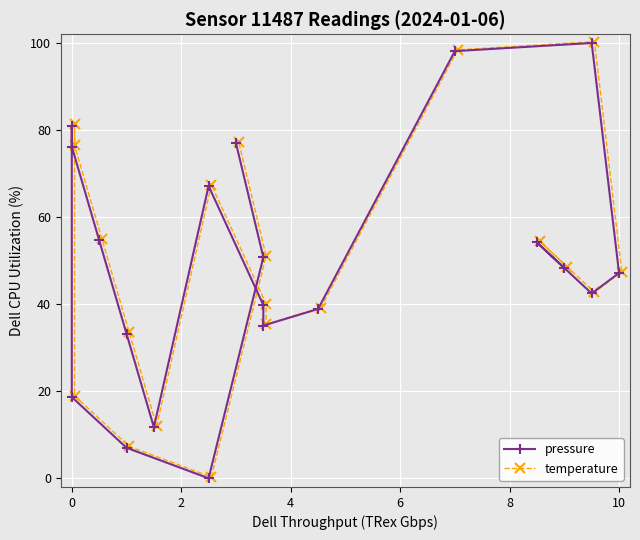

Rank the series by their maximum value, from lowest to highest.

pressure, temperature